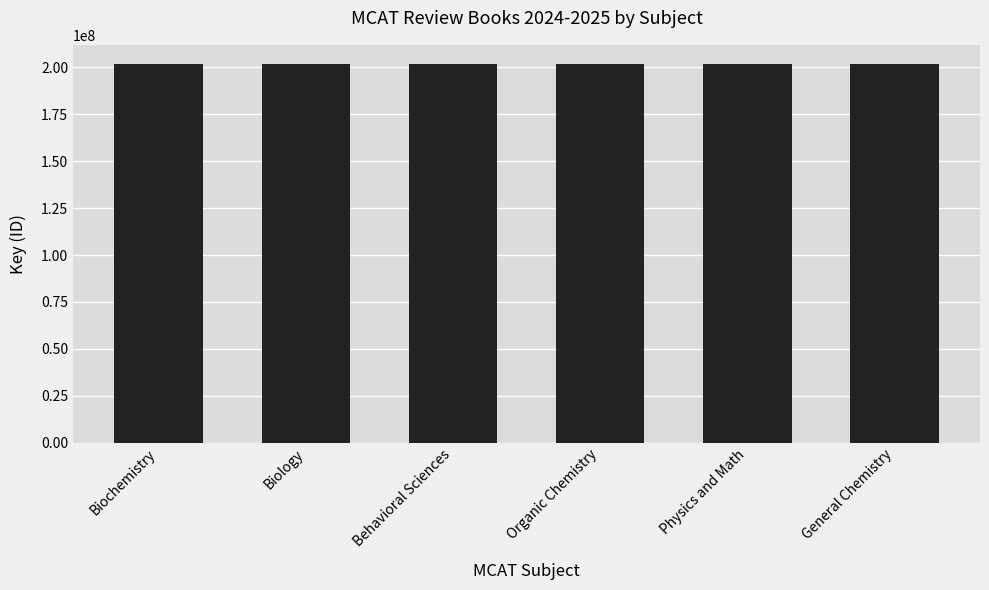

Approximately how many times larger is the value at Organic Chemistry compared to Behavioral Sciences?

1.0